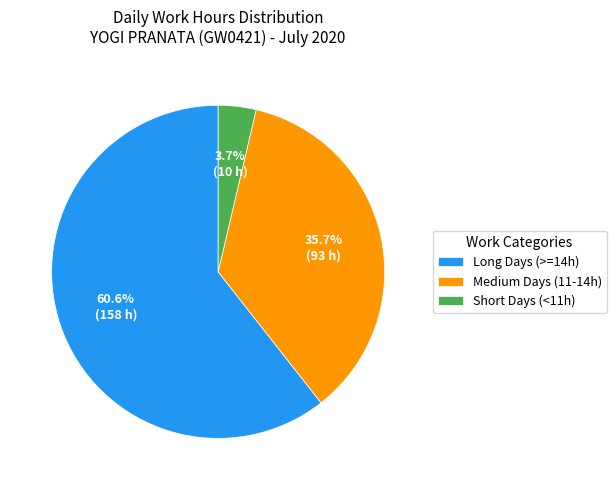

What portion of the pie excludes Short Days (<11h)?

96.3%